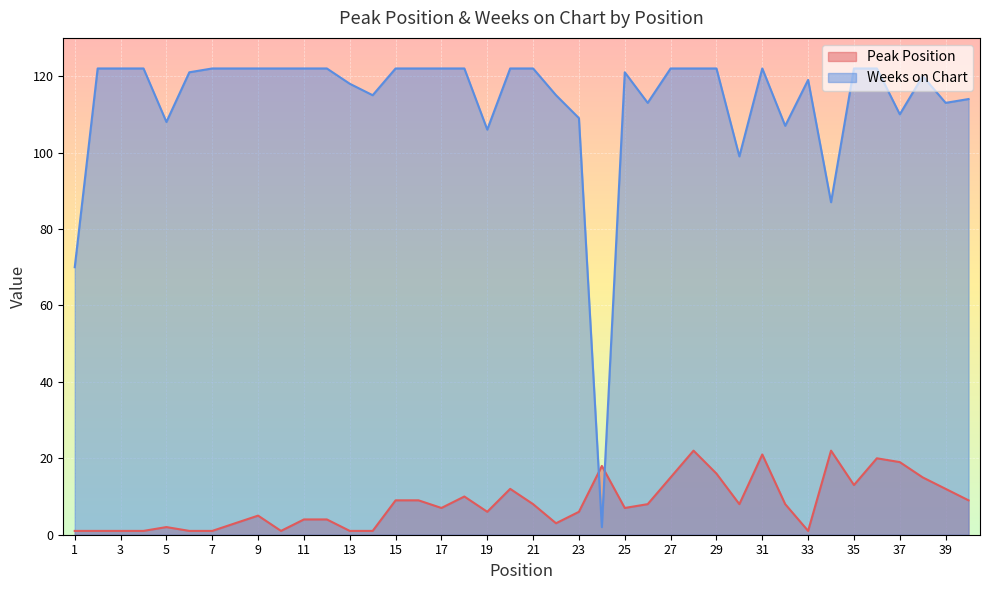

How many interior local peaks does the Peak Position series have?

9